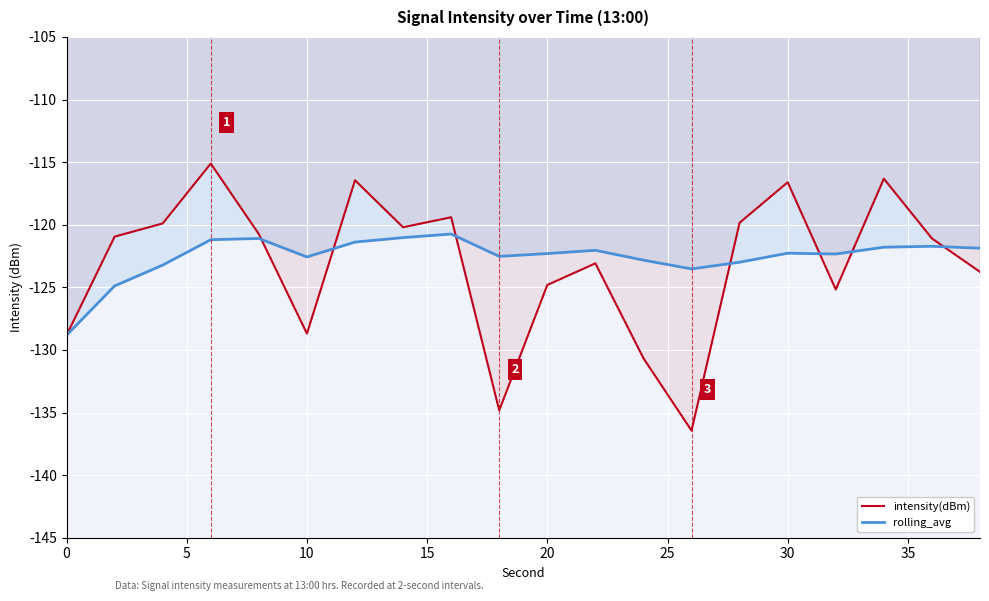

What is the minimum value shown in the chart?

-136.4